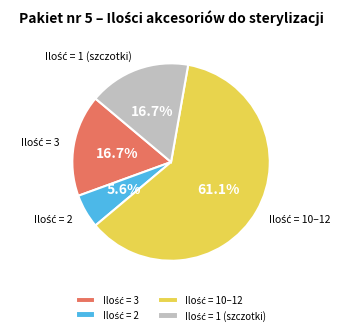

How many segments does this pie chart have?

4